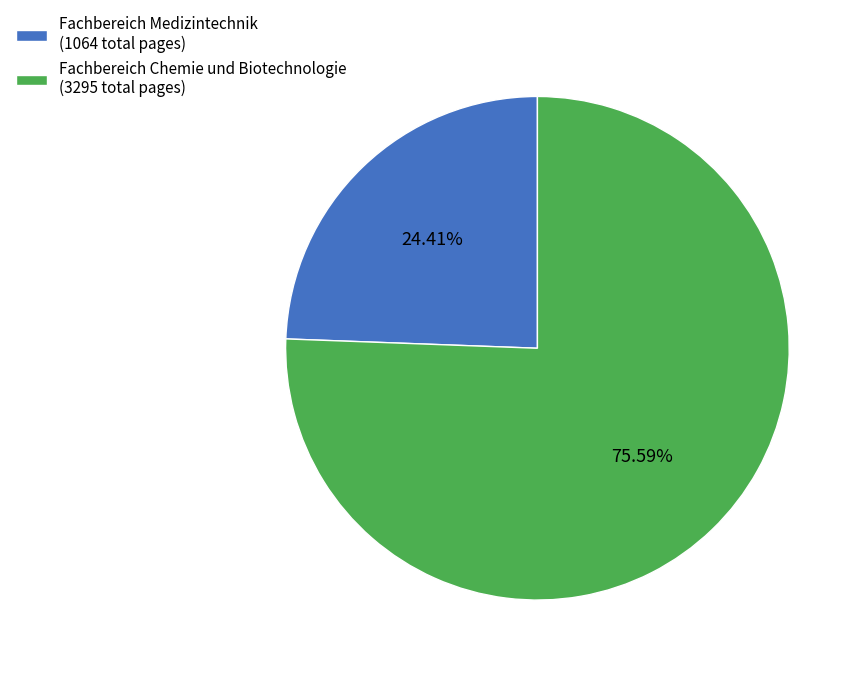

Does any single category account for the majority?

Yes